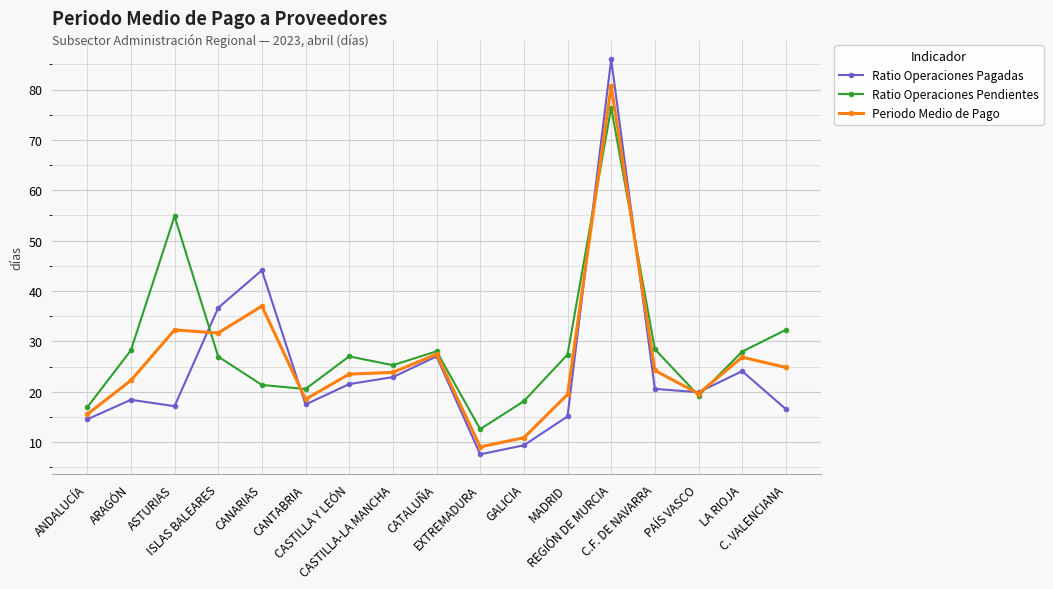

Which series changed the most between MADRID and LA RIOJA?

Ratio Operaciones Pagadas